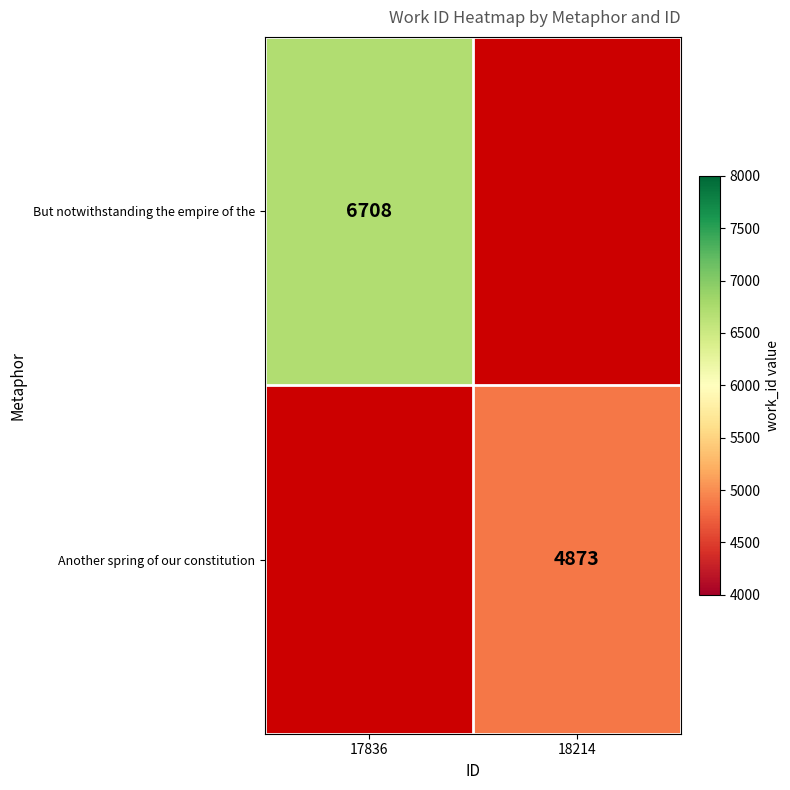

True or false: Another spring of our constitution has a value of 7123 at 18214.

False